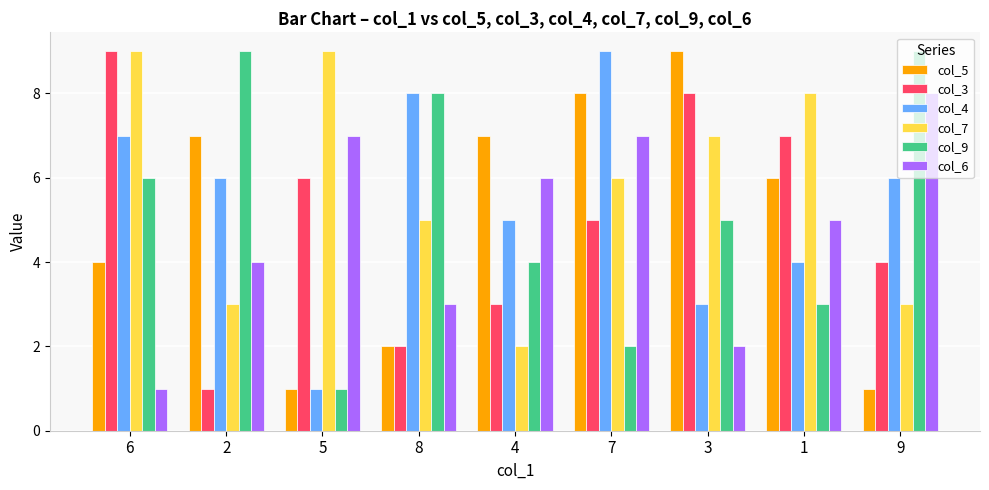

What value does the col_3 series have at 9?

4